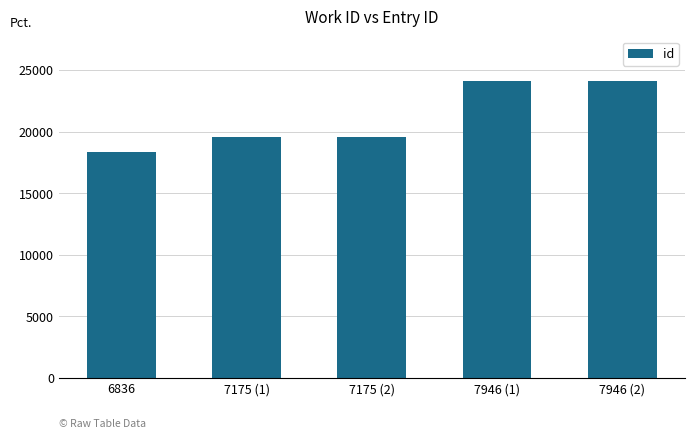

Is it true that the value at 7175 (2) is 29319?

False